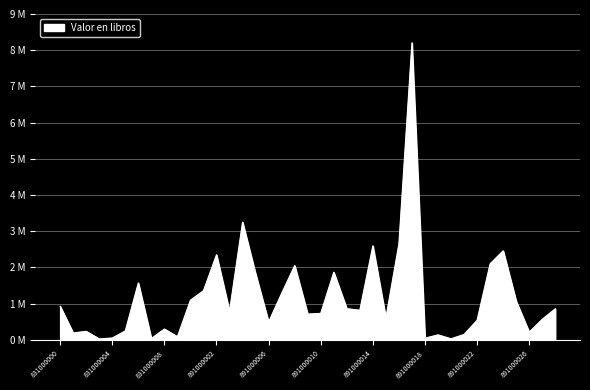

Rank the categories by value from lowest to highest.

831000003, 891000020, 831000007, 891000018, 831000004, 831000009, 891000019, 891000021, 831000001, 891000026, 831000002, 831000005, 831000008, 891000006, 891000022, 891000027, 891000015, 891000009, 891000010, 891000003, 891000013, 891000028, 891000012, 831000000, 891000025, 891000000, 891000007, 891000001, 831000006, 891000005, 891000011, 891000008, 891000023, 891000002, 891000024, 891000014, 891000016, 891000004, 891000017